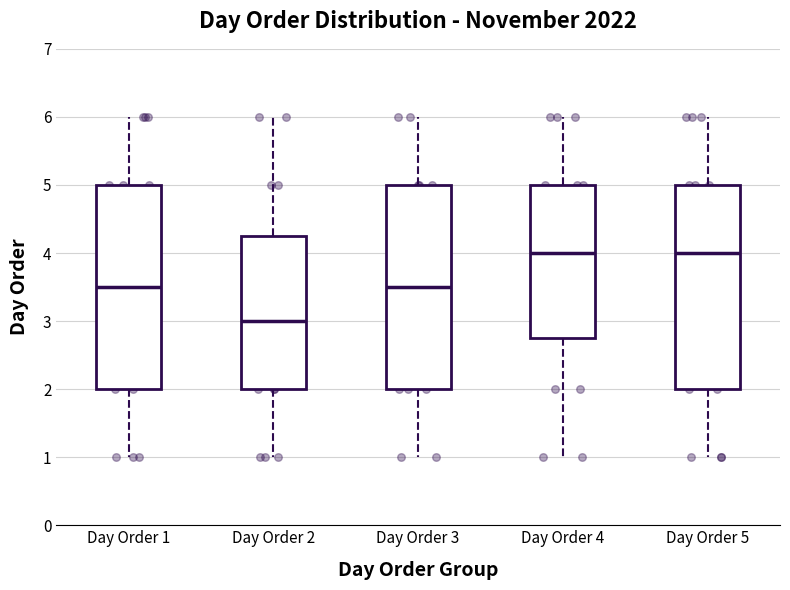

Reading left to right, read every box against the y-axis: the position of its median line, the range the box covers, and the ends of its whiskers. The values are not printed on the chart, so give them approximately, as read against the axis.

Day Order 1: median 3.5, box 2.0 to 5.0, whiskers 1.0 to 6.0
Day Order 2: median 3.0, box 2.0 to 4.3, whiskers 1.0 to 6.0
Day Order 3: median 3.5, box 2.0 to 5.0, whiskers 1.0 to 6.0
Day Order 4: median 4.0, box 2.8 to 5.0, whiskers 1.0 to 6.0
Day Order 5: median 4.0, box 2.0 to 5.0, whiskers 1.0 to 6.0